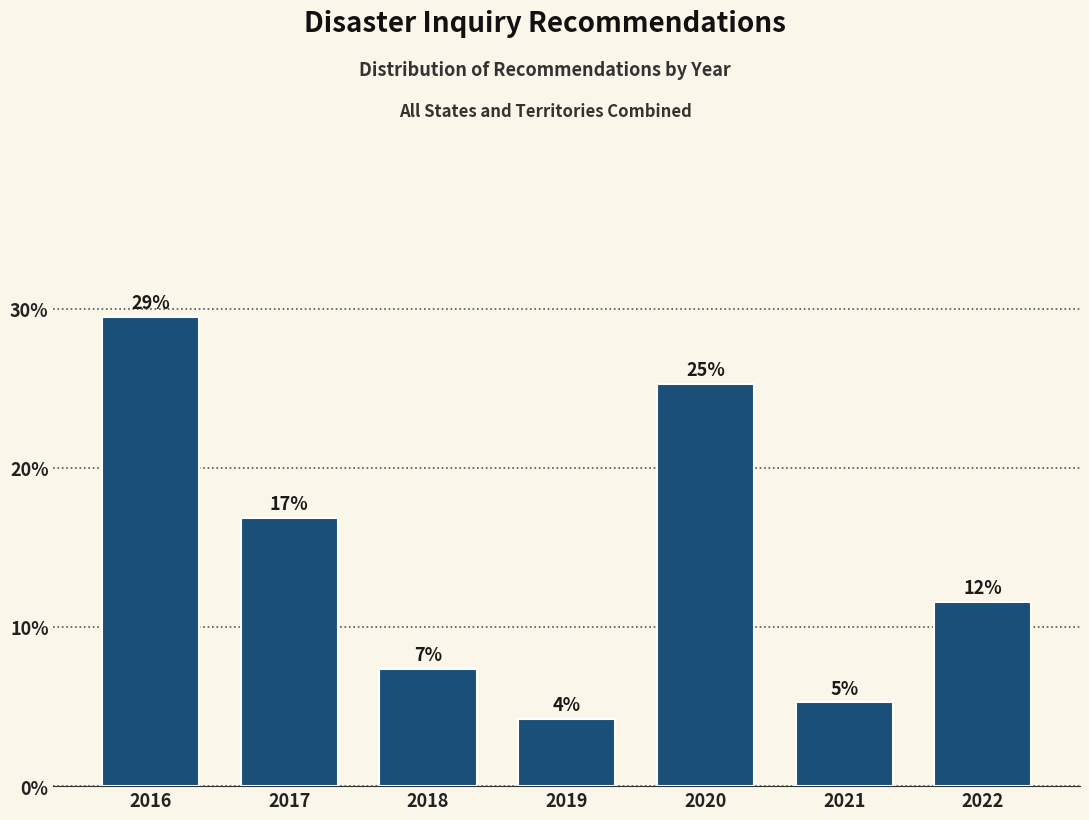

How many bars are there in total?

7